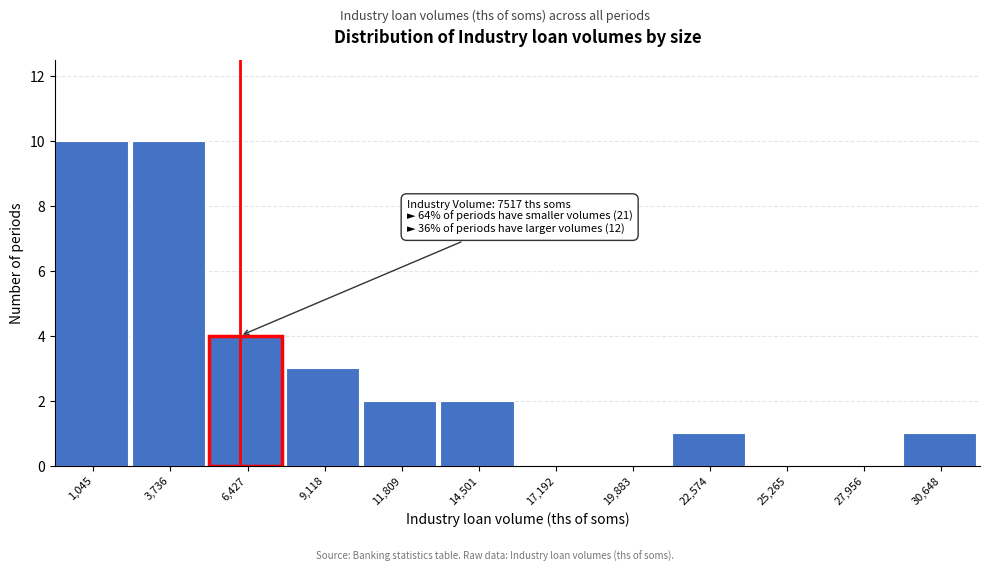

Reading left to right, what are all the values shown in this chart?

1,045=10	3,736=10	6,427=4	9,118=3	11,809=2	14,501=2	17,192=0	19,883=0	22,574=1	25,265=0	27,956=0	30,648=1